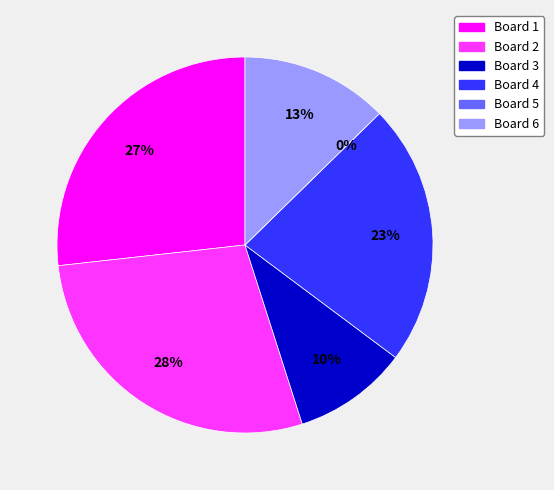

What is the total percentage of Board 1 and Board 4?

49.3%